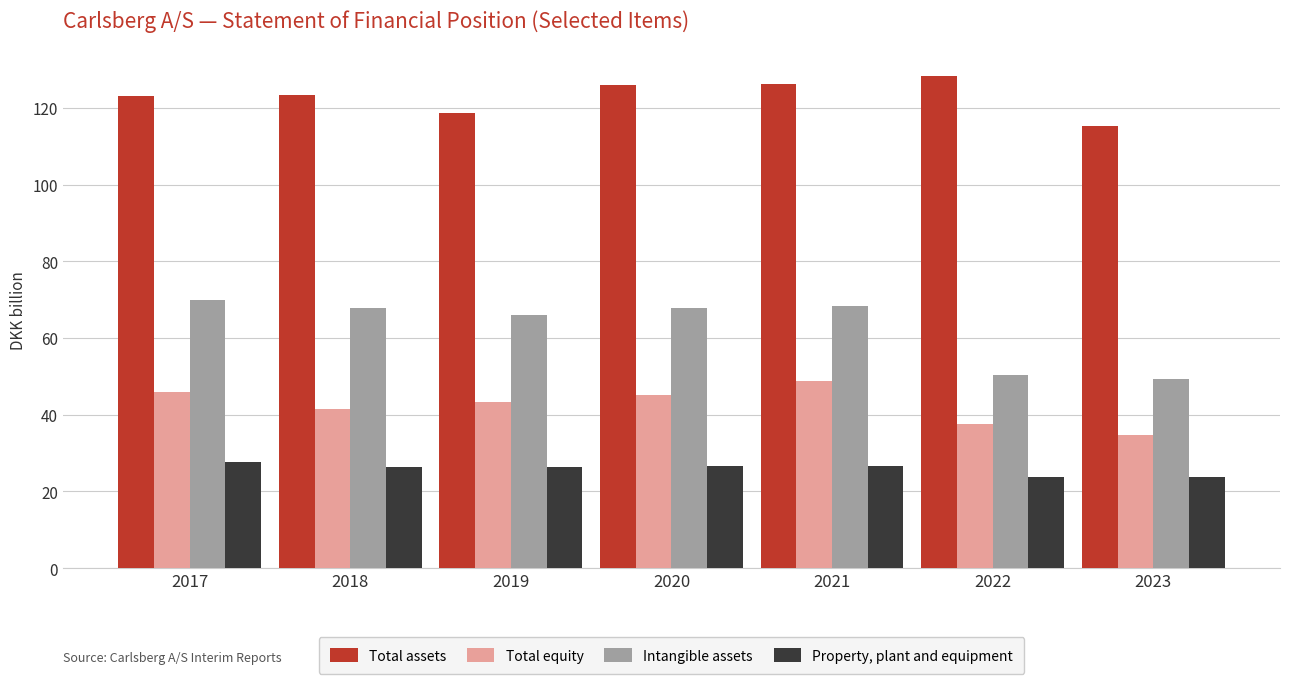

Does the chart contain any negative values?

No